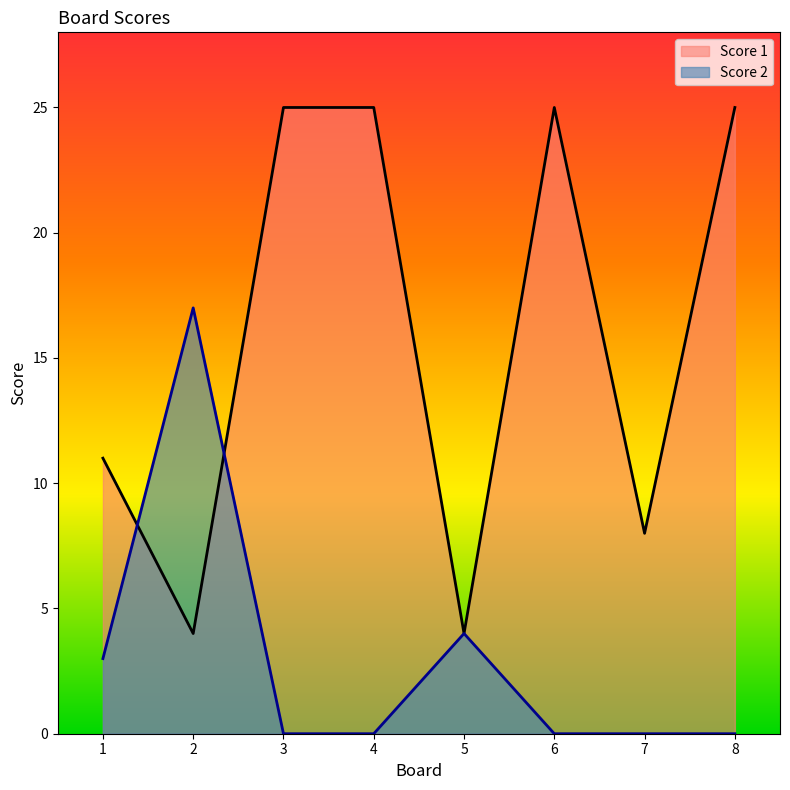

Reading left to right, transcribe all the data shown in this chart.

Score 1: 11	4	25	25	4	25	8	25
Score 2: 3	17	0	0	4	0	0	0